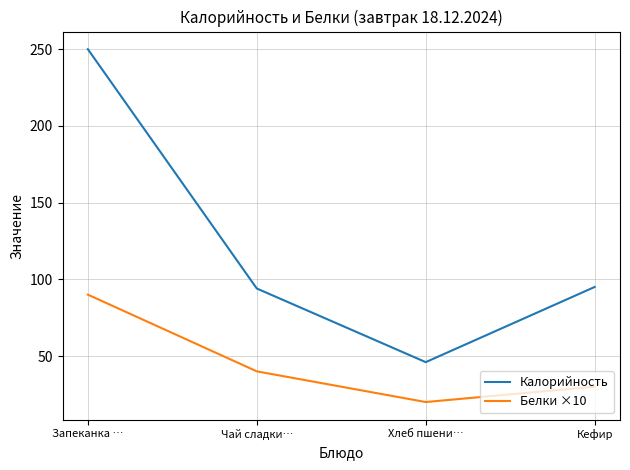

How many categories are shown in the chart?

4